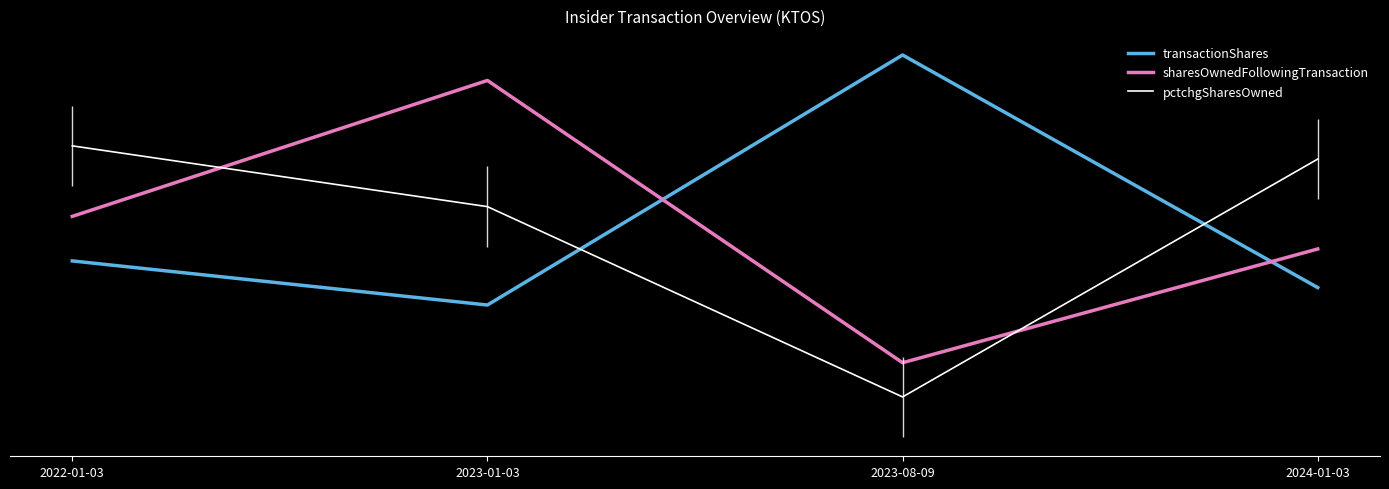

What is the difference between the second highest and second lowest values in the transactionShares series?

0.3